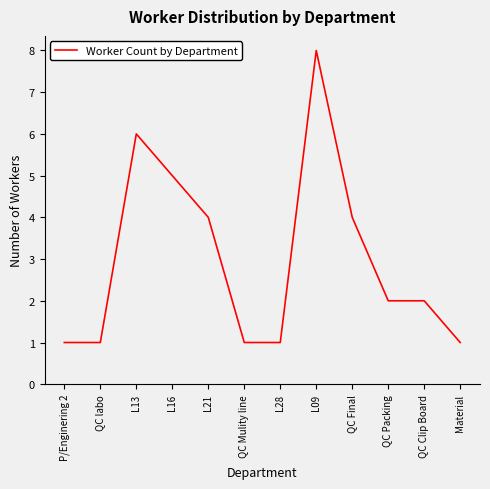

Count the values in the range 1 to 5.

10